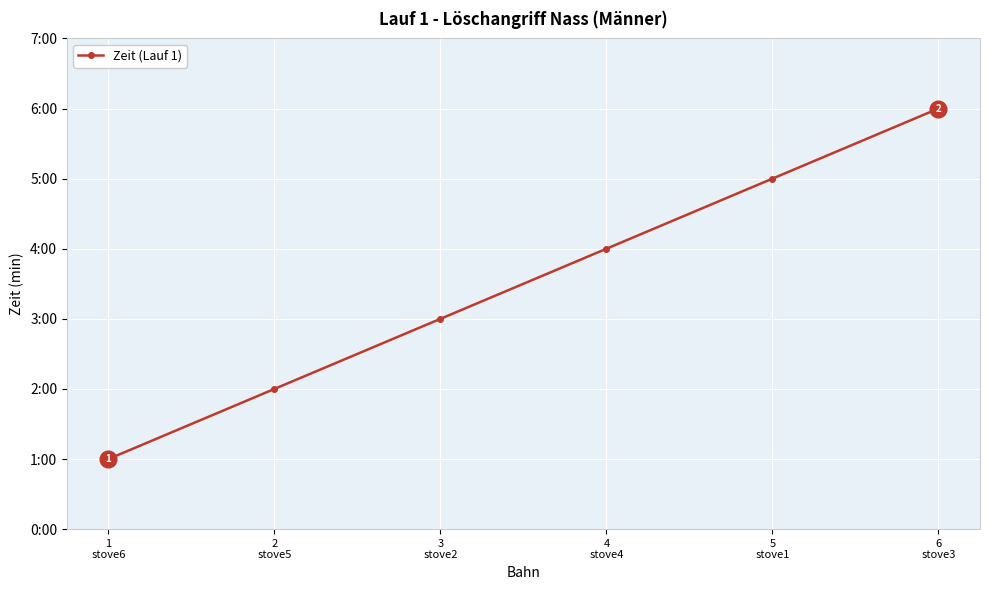

Is this an area chart (filled region under the line)?

No